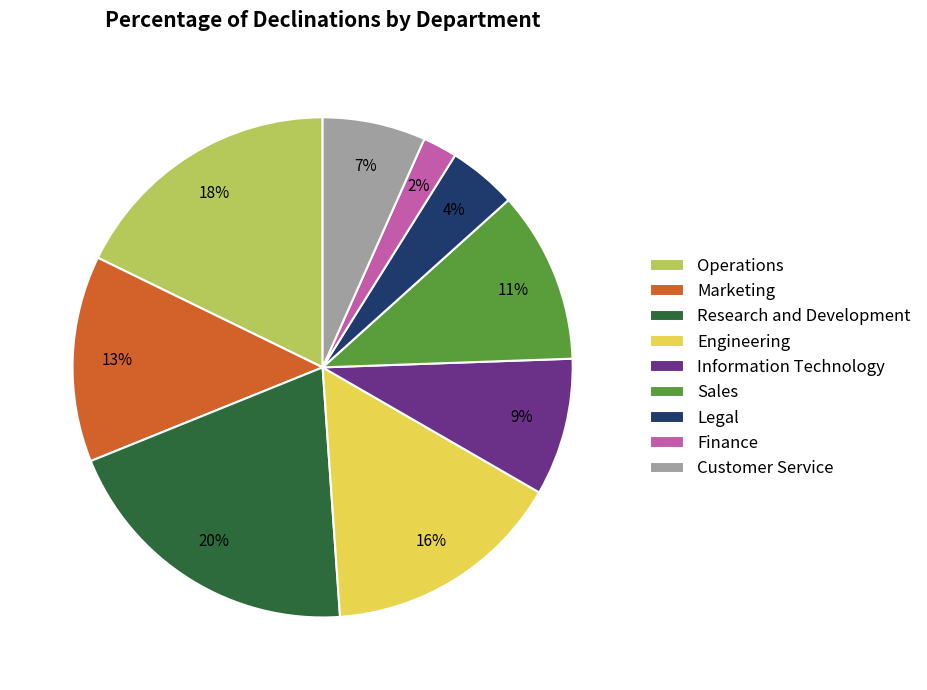

Between Operations and Information Technology, which is larger?

Operations